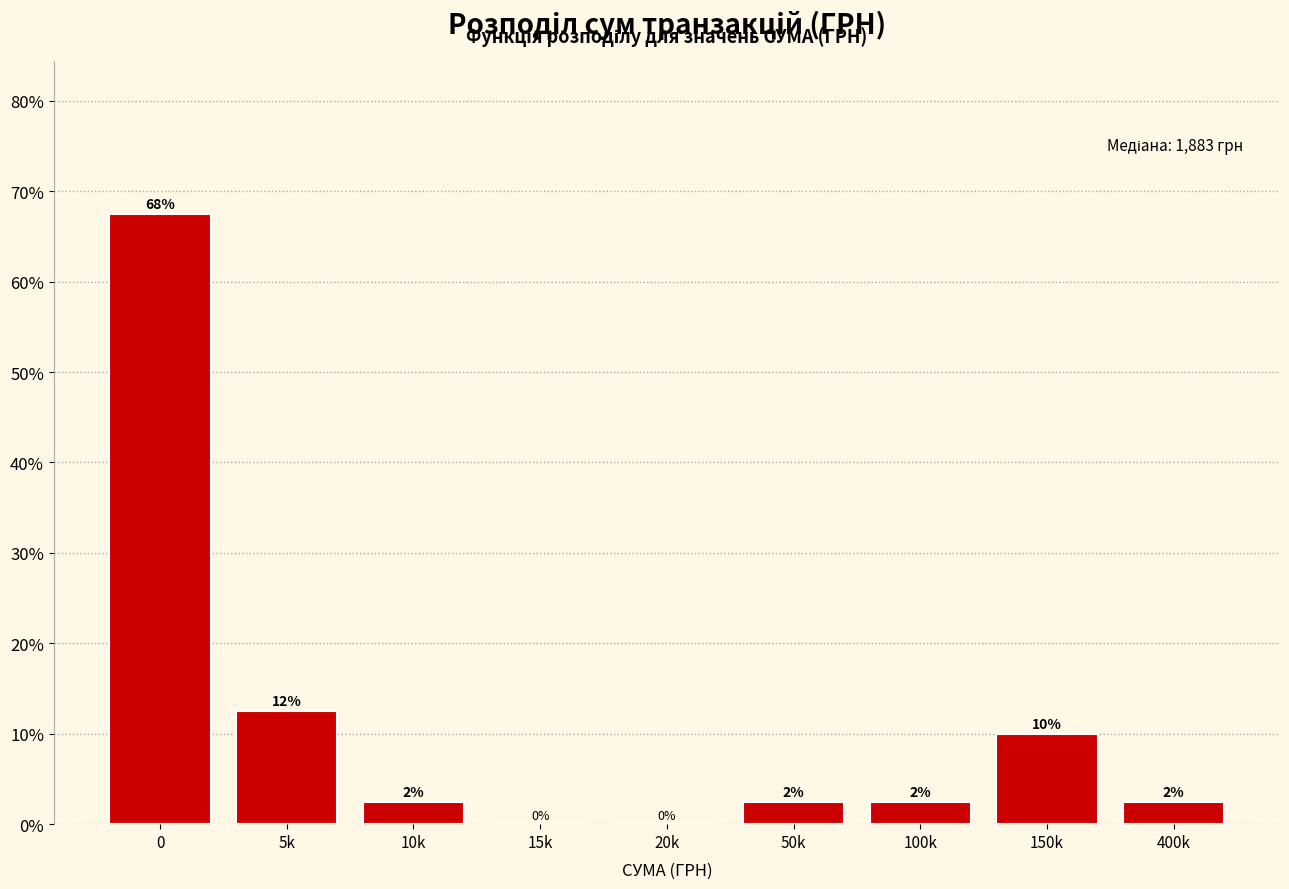

Are the bars horizontal?

No